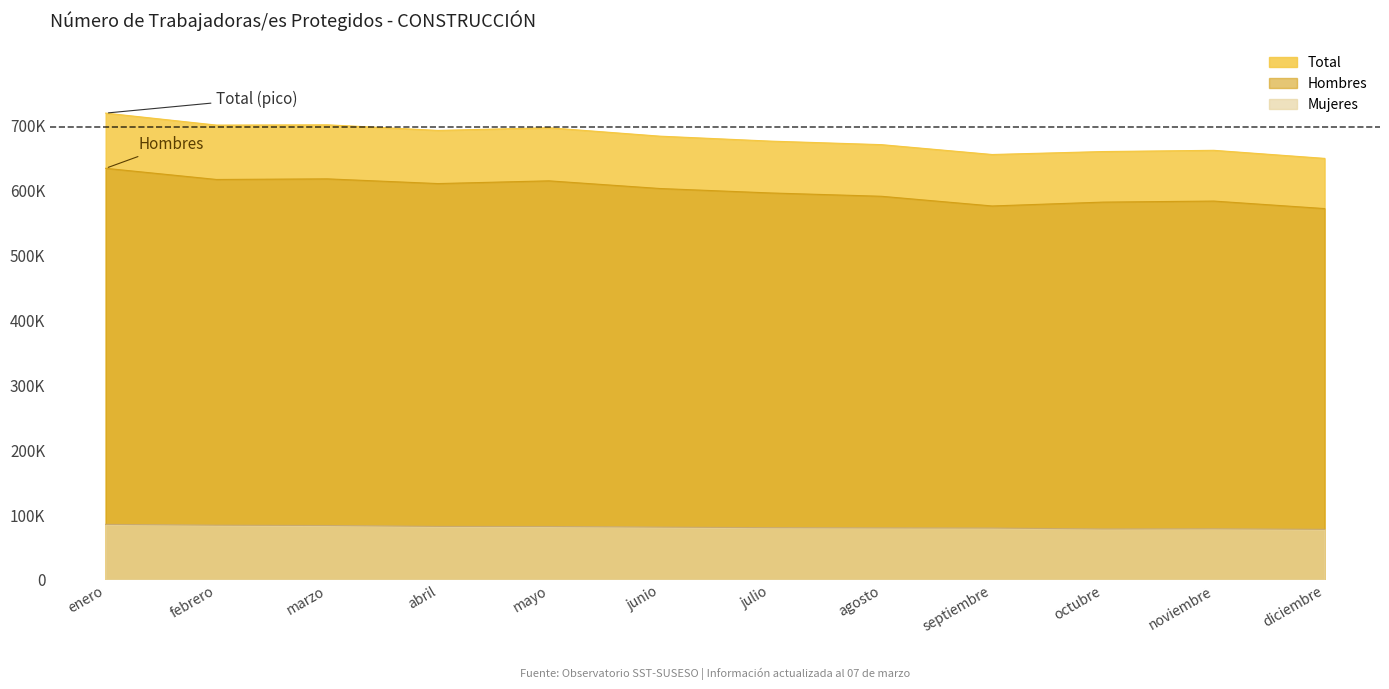

How many values in the Total series are below 683202?

6